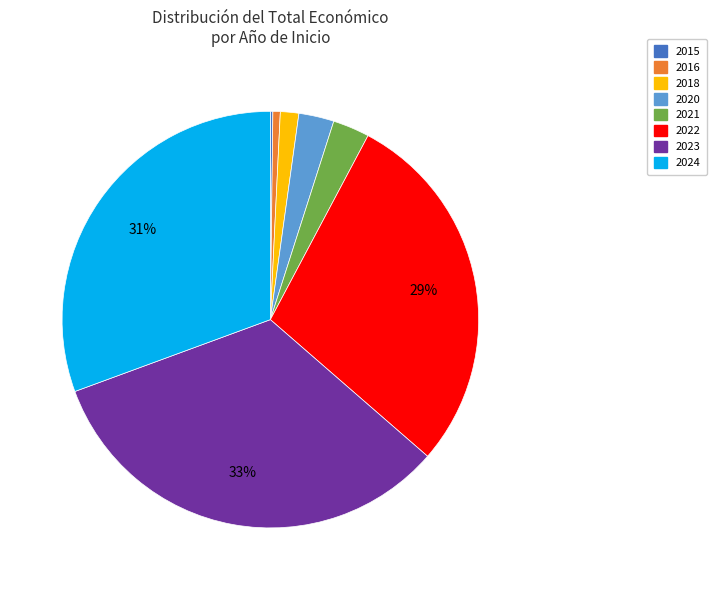

To the nearest percent, what is the average slice percentage?

12%